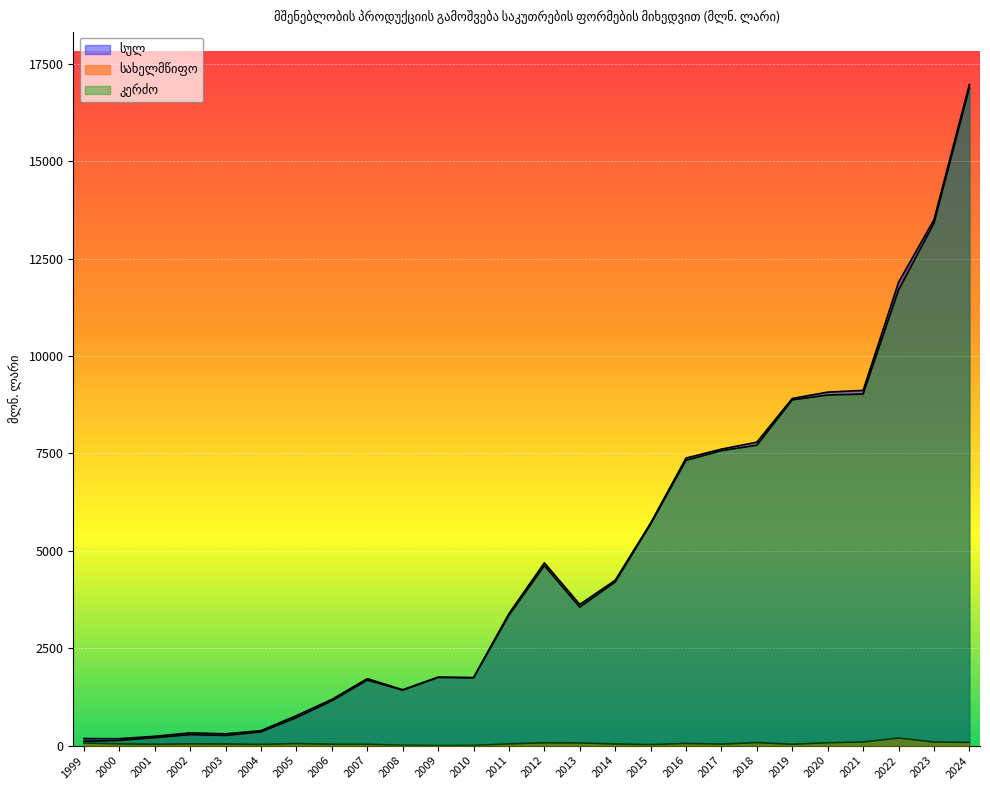

Where does the სულ series first go above 3623?

2012